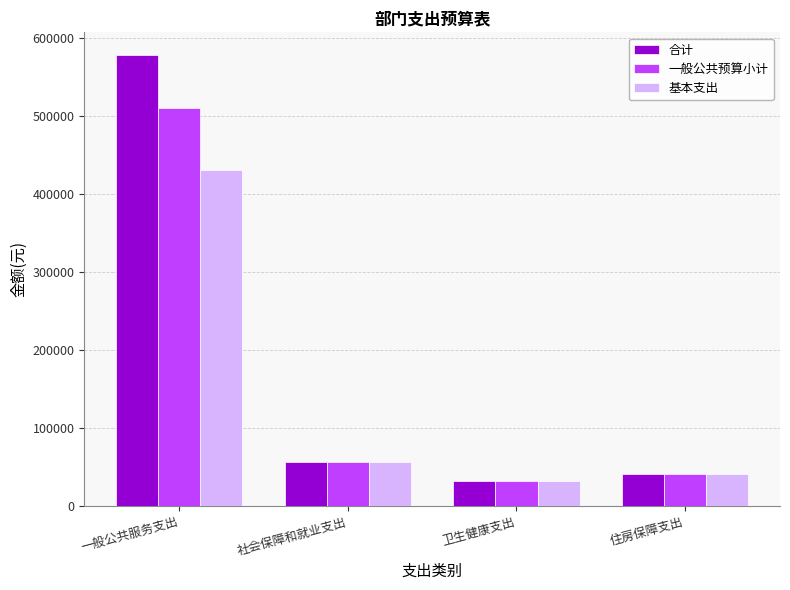

What value does the 基本支出 series have at 社会保障和就业支出?

56408.6